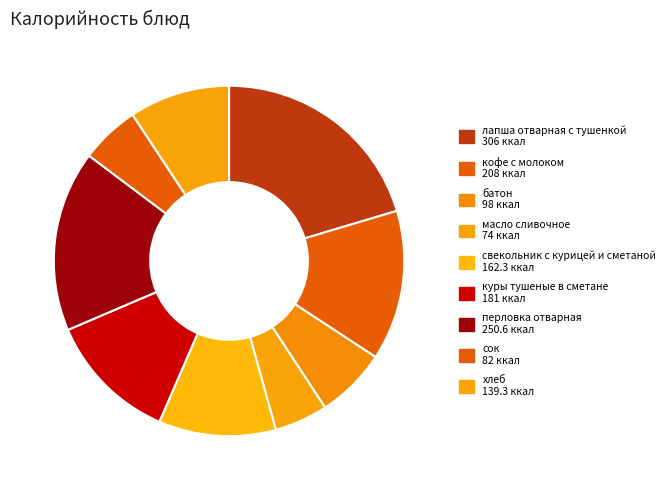

What is the total percentage of лапша отварная с тушенкой and свекольник с курицей и сметаной?

31.2%